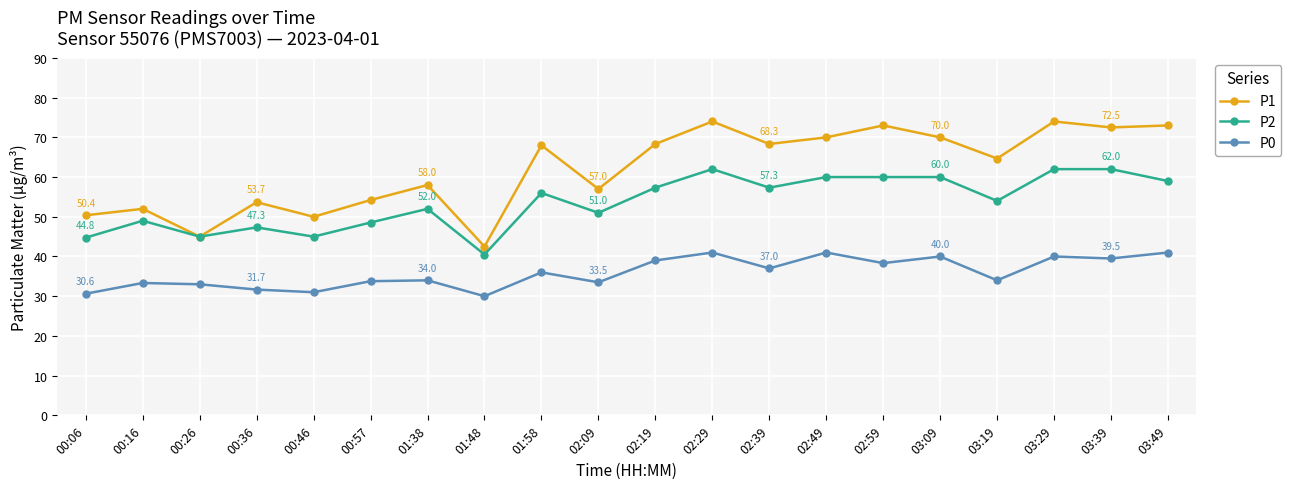

What is the label of the 18th point from the left?

03:29